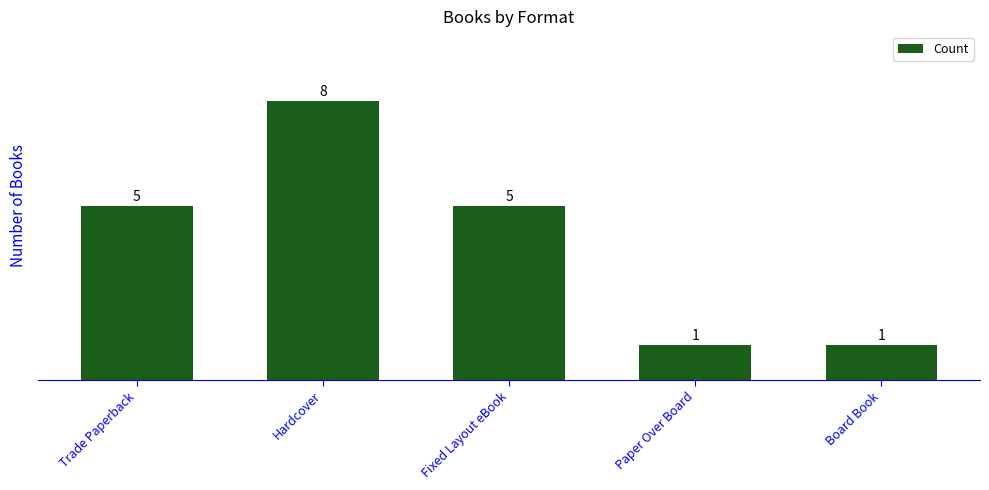

The value at Fixed Layout eBook is 7. True or false?

False